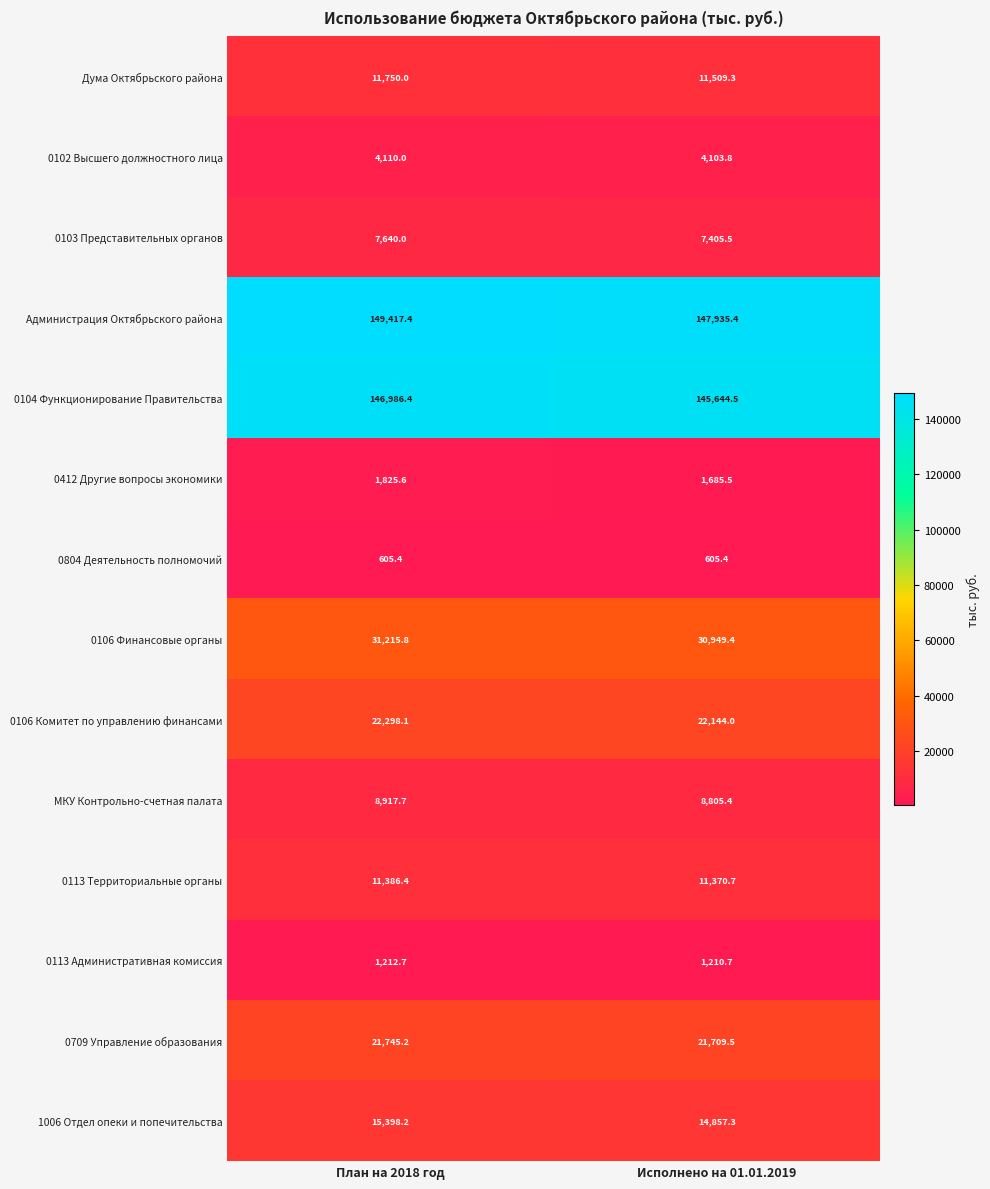

Which series has the largest total across all categories?

Администрация Октябрьского района